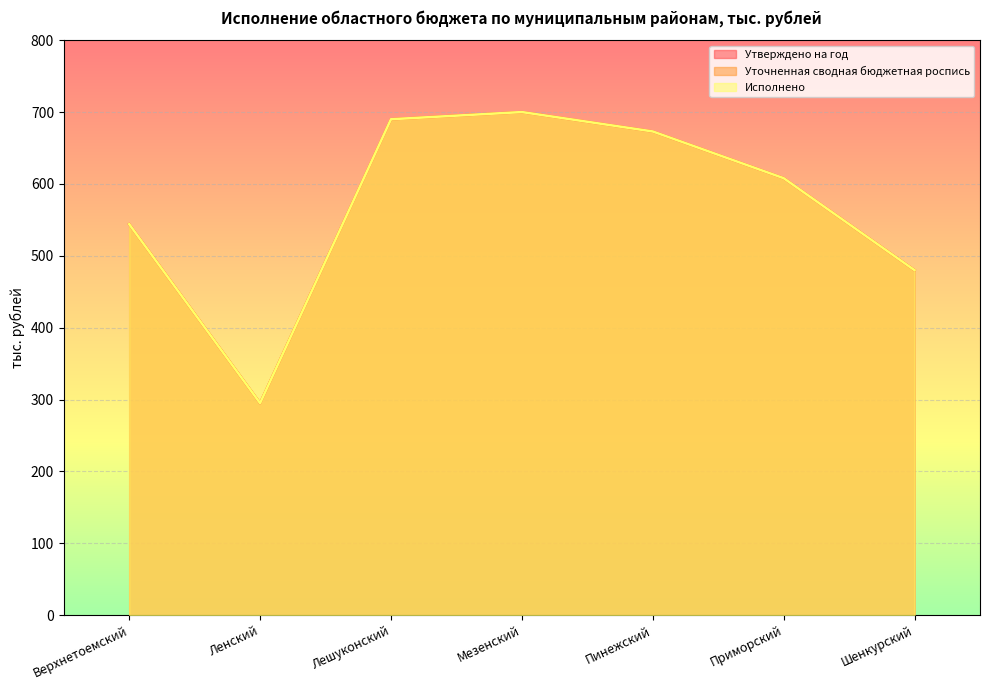

Which series has the largest total across all categories?

Утверждено на год